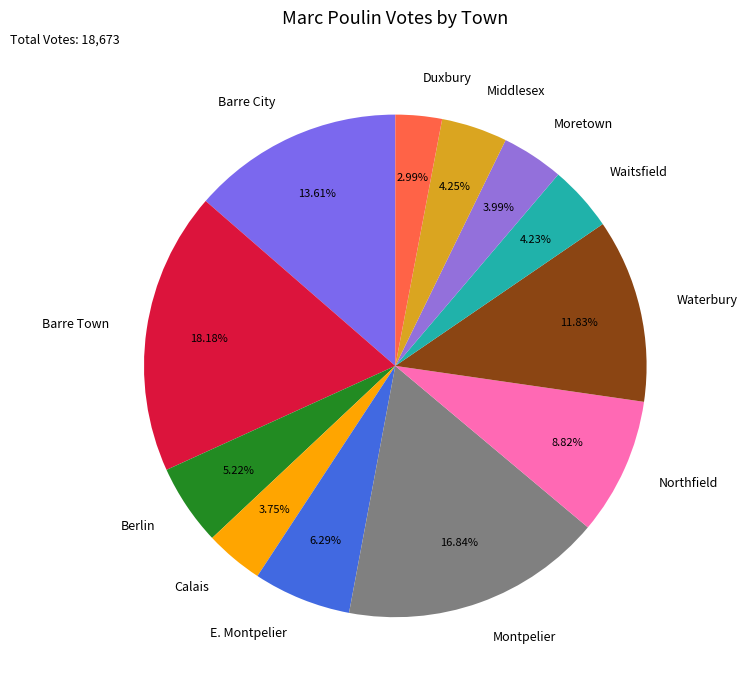

Is there a majority slice in this chart?

No